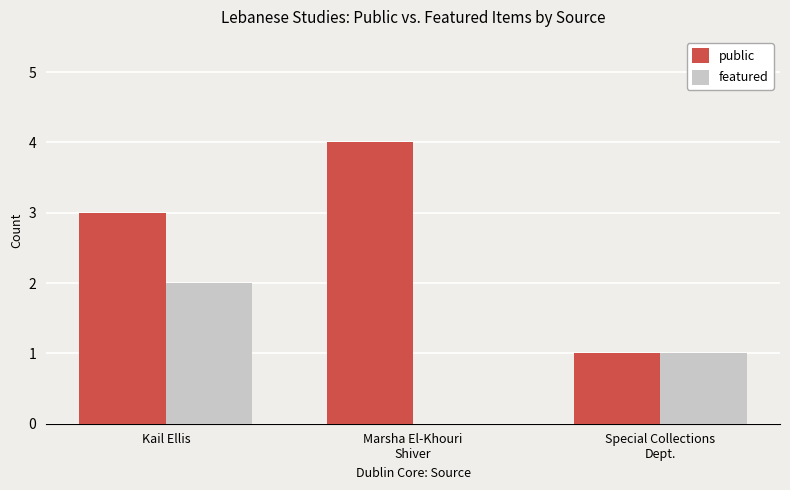

How many groups of bars are there?

3